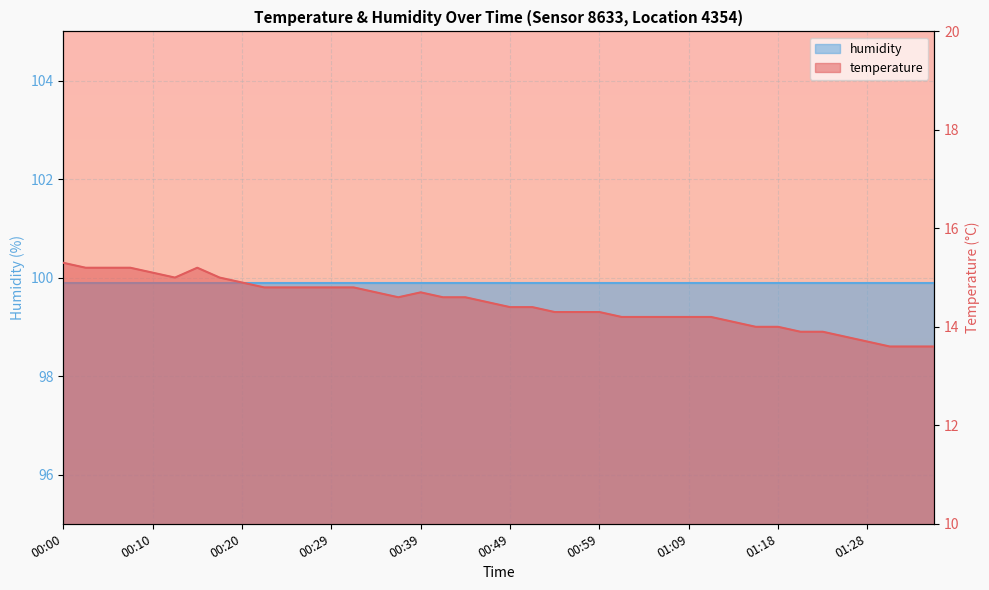

Reading right to left, list all the values displayed in this chart.

13.6	13.6	13.6	13.7	13.8	13.9	13.9	14.0	14.0	14.1	14.2	14.2	14.2	14.2	14.2	14.3	14.3	14.3	14.4	14.4	14.5	14.6	14.6	14.7	14.6	14.7	14.8	14.8	14.8	14.8	14.8	14.9	15.0	15.2	15.0	15.1	15.2	15.2	15.2	15.3